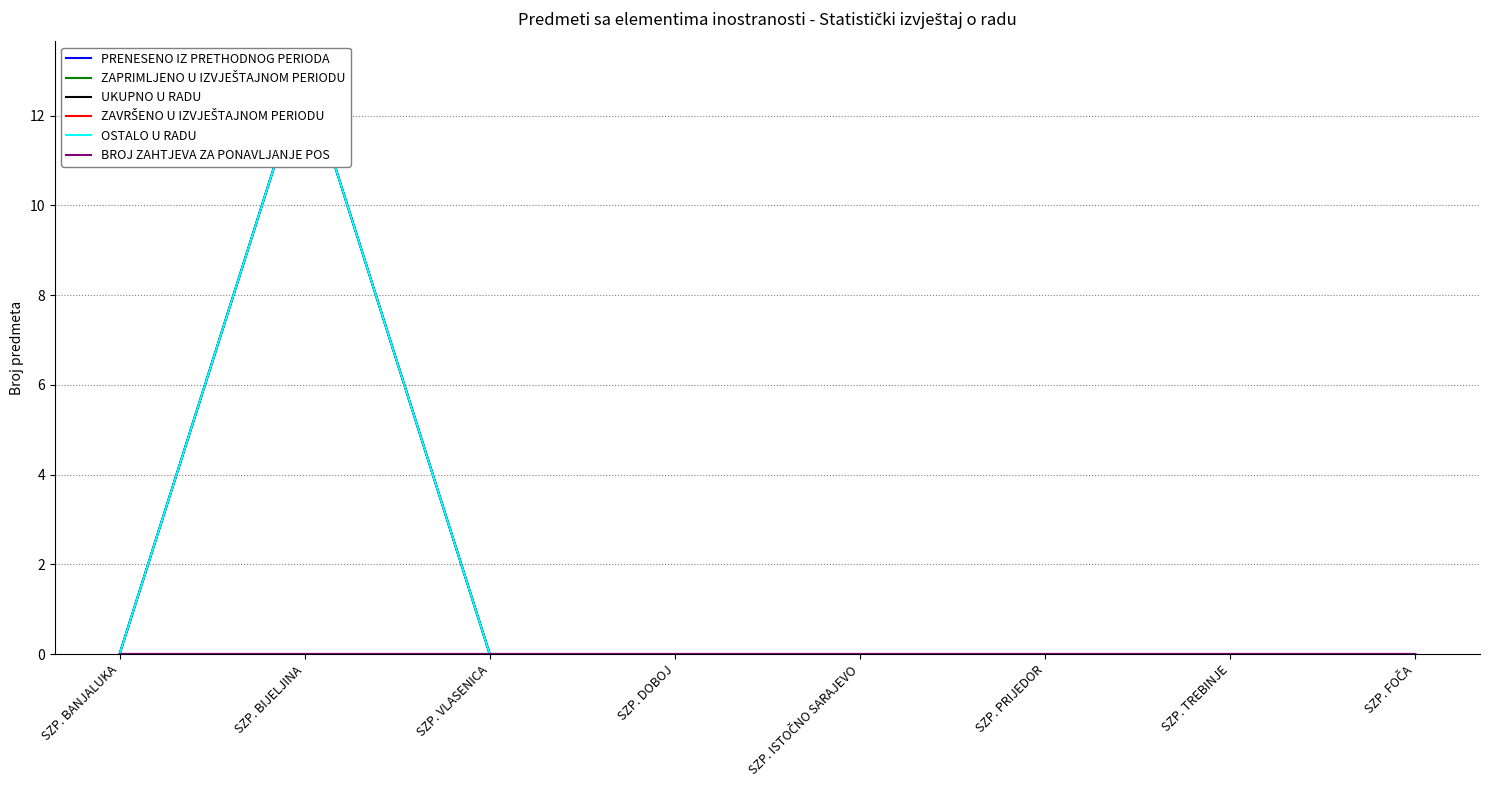

Rank the series at SZP. BANJALUKA from lowest to highest value.

PRENESENO IZ PRETHODNOG PERIODA, ZAPRIMLJENO U IZVJEŠTAJNOM PERIODU, UKUPNO U RADU, ZAVRŠENO U IZVJEŠTAJNOM PERIODU, OSTALO U RADU, BROJ ZAHTJEVA ZA PONAVLJANJE POS